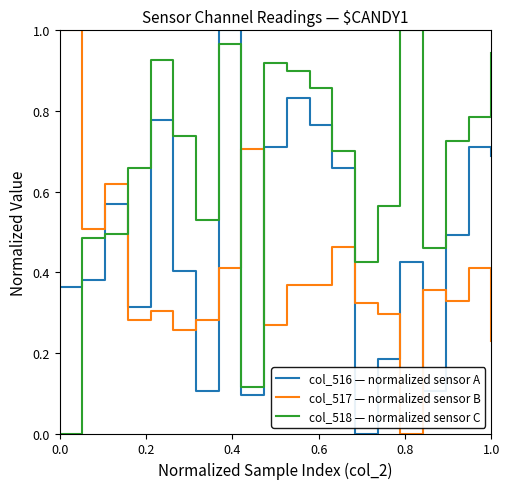

True or false: col_518 — normalized sensor C and col_516 — normalized sensor A intersect in this chart.

True